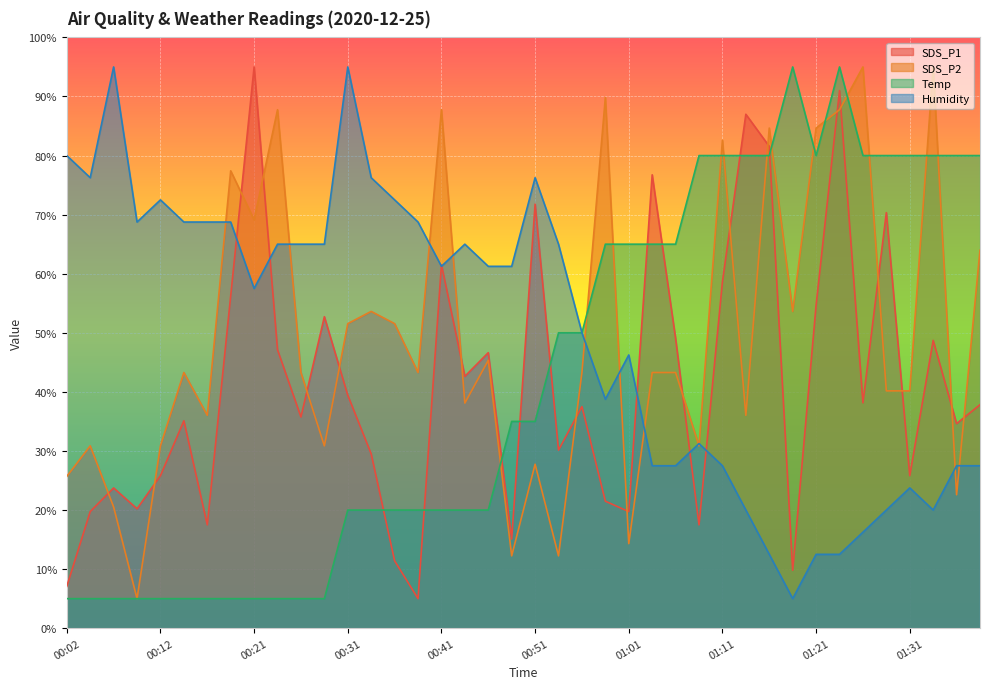

True or false: Temp has a value of 7.0 at 00:39.

False